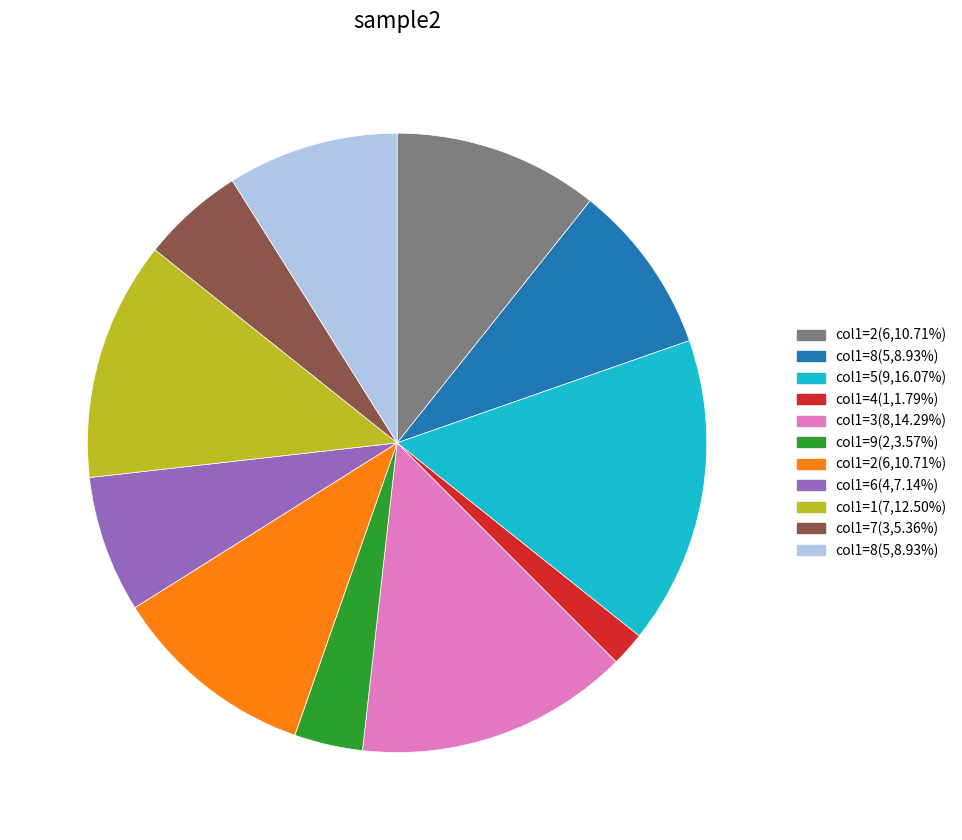

Is there a majority slice in this chart?

No